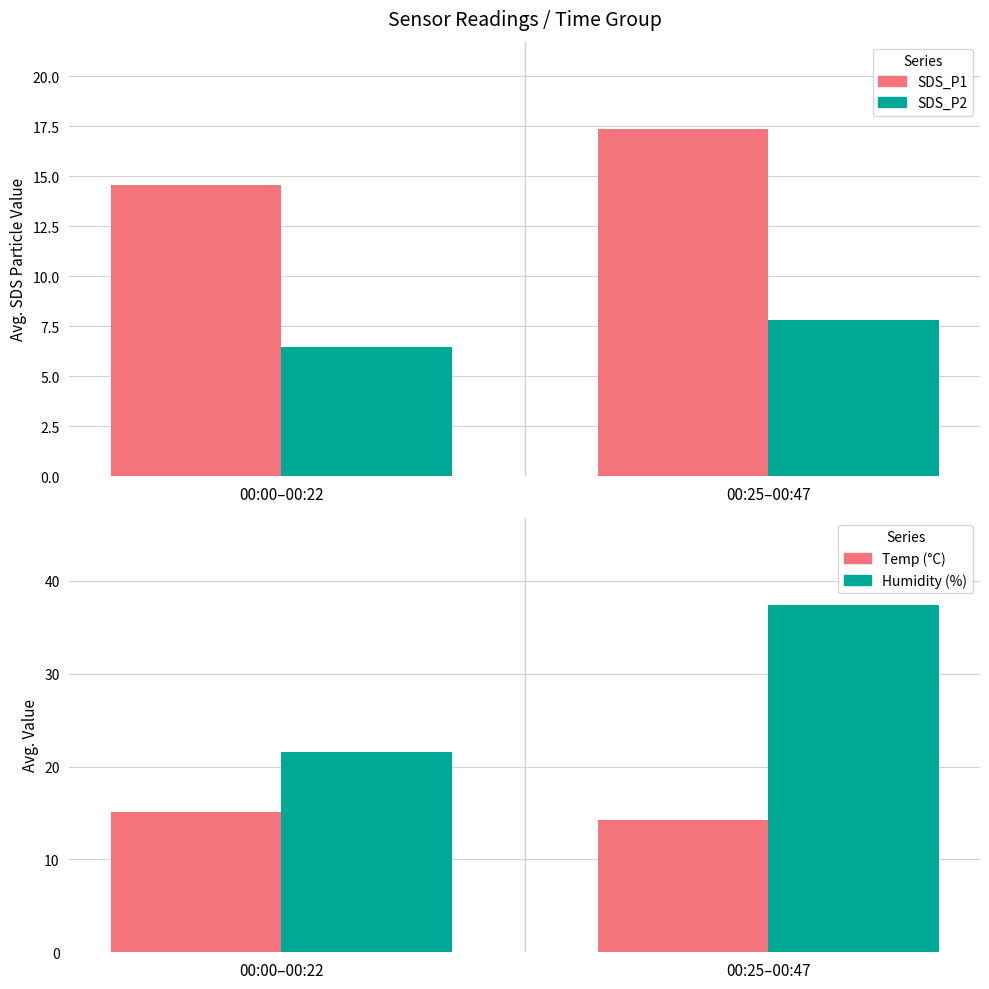

Which series has the largest total across all categories?

Humidity (%)